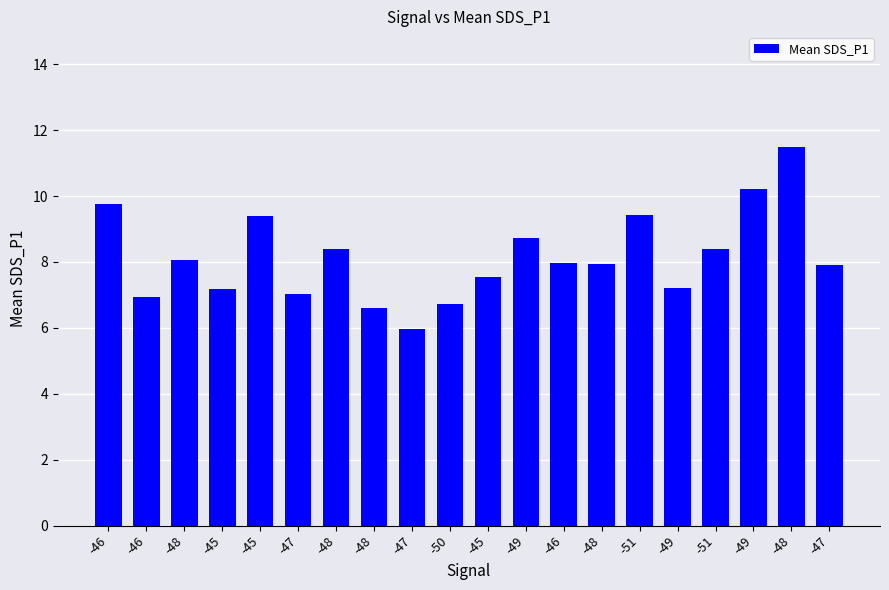

How many bars are there in total?

20